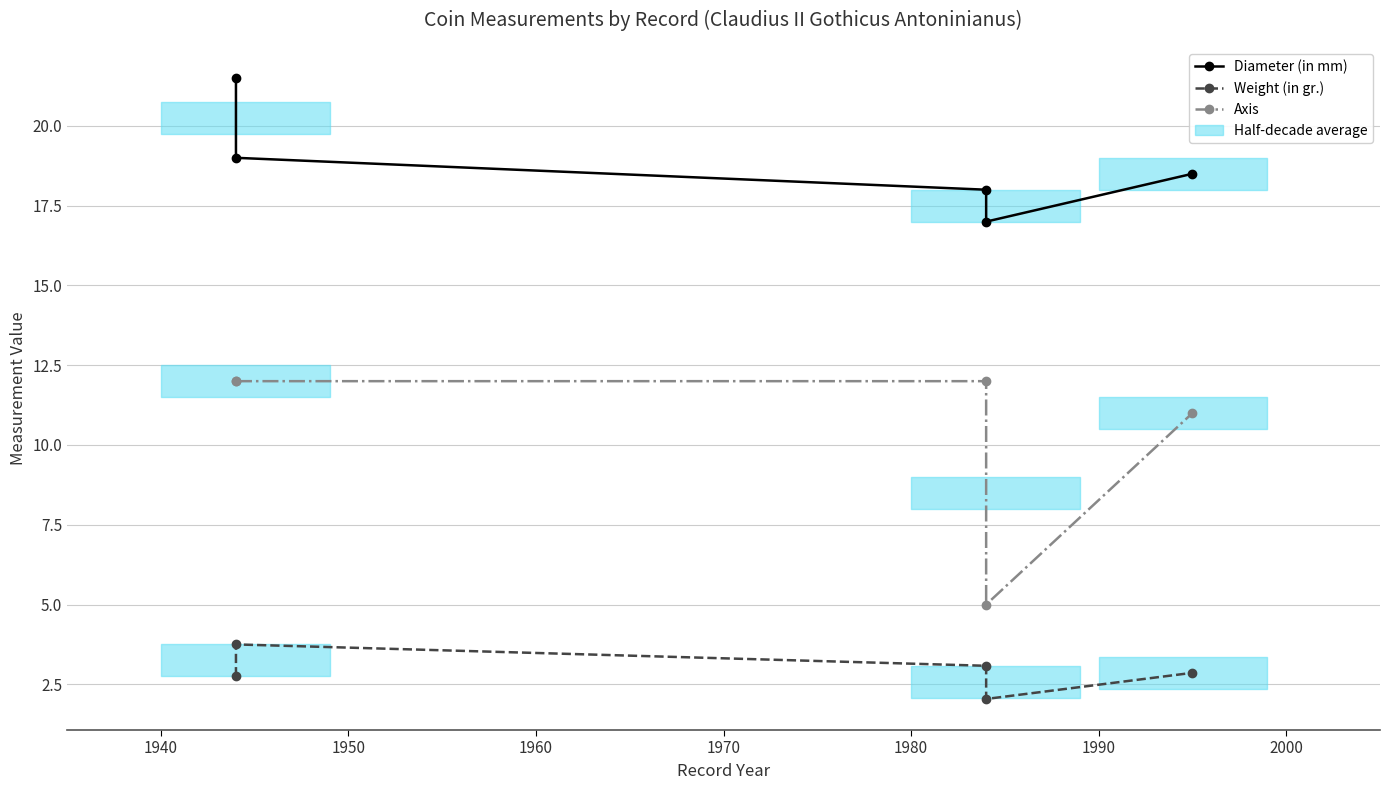

True or false: Axis and Diameter (in mm) cross at least once.

False